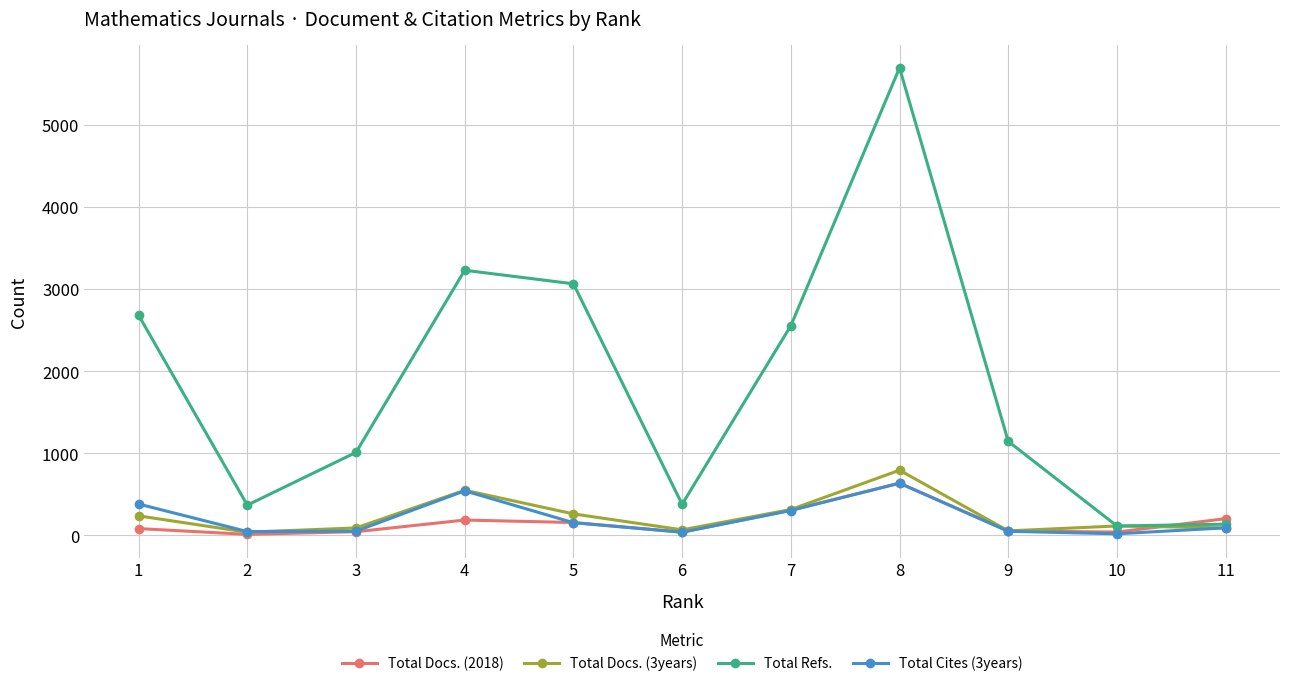

Does the chart display data point markers on the line(s)?

Yes